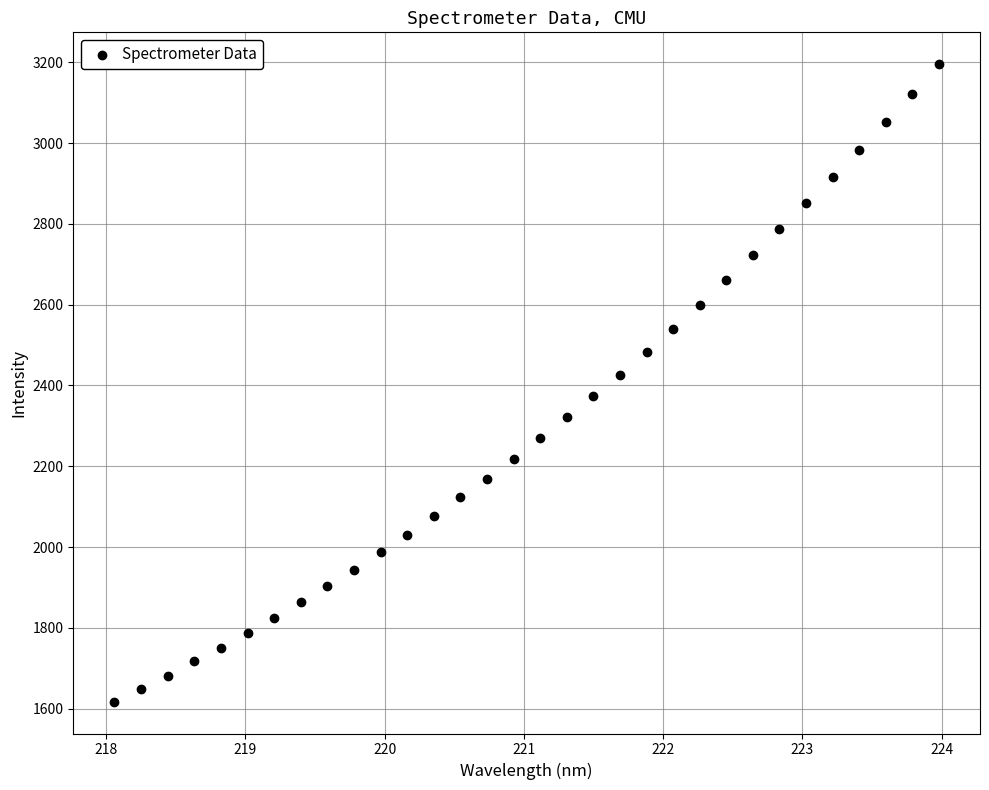

What is the range of Y values (max minus min)?

1577.9